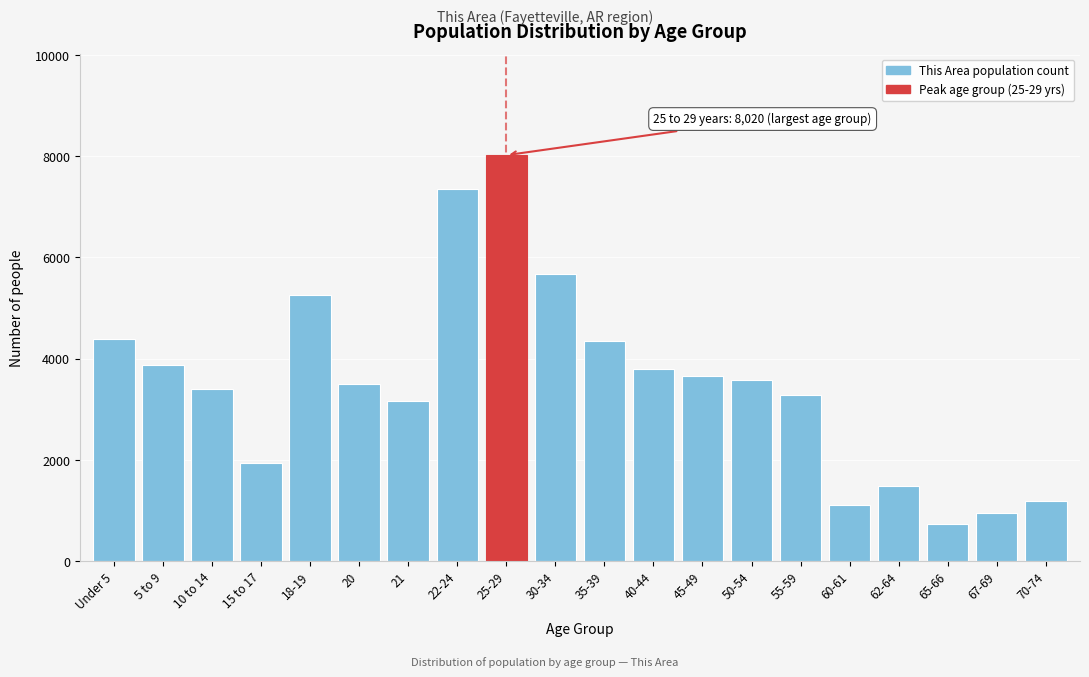

Reading left to right, list all the values displayed in this chart.

Under 5=4386	5 to 9=3873	10 to 14=3410	15 to 17=1948	18-19=5255	20=3499	21=3166	22-24=7355	25-29=8020	30-34=5666	35-39=4342	40-44=3789	45-49=3659	50-54=3581	55-59=3279	60-61=1112	62-64=1488	65-66=729	67-69=944	70-74=1181